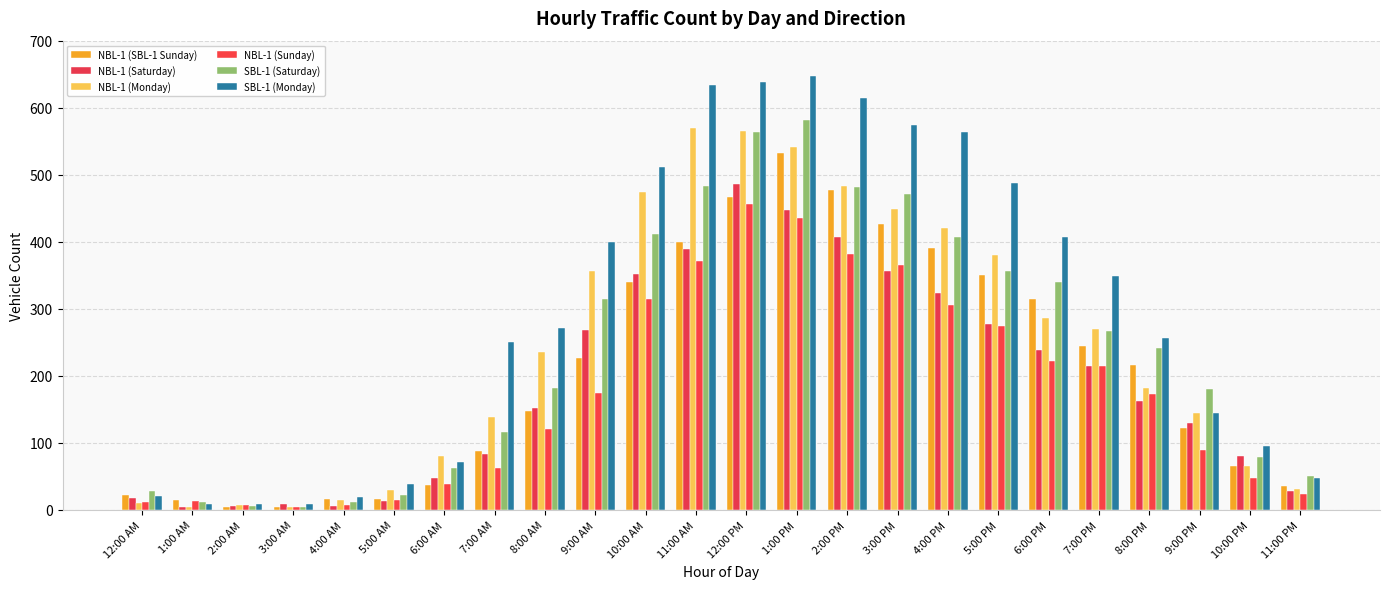

Between 7:00 AM and 11:00 AM, which series saw the biggest shift?

NBL-1 (Monday)